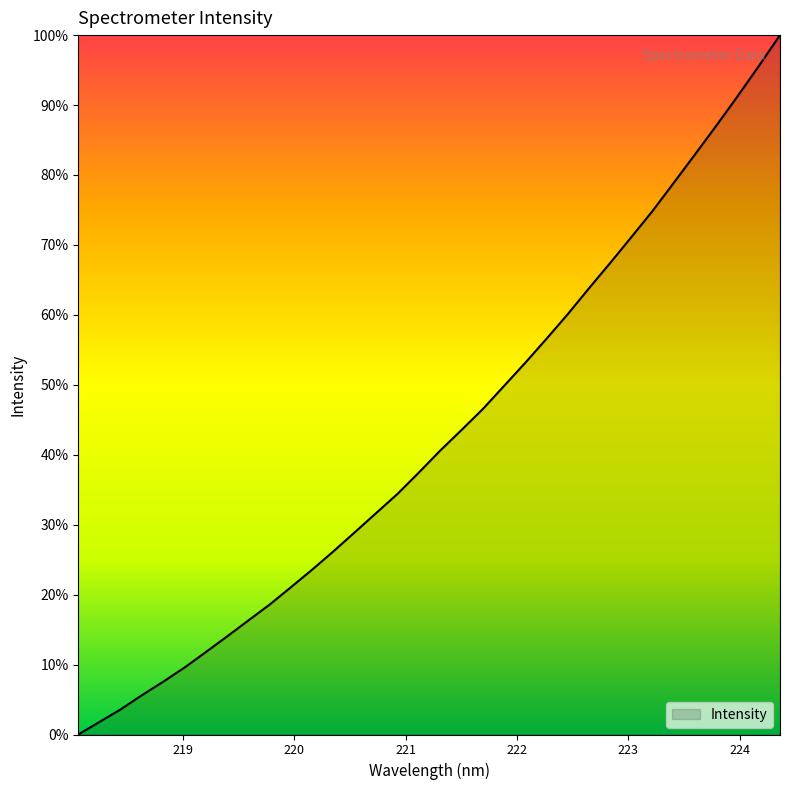

Does the chart display data point markers on the line(s)?

No